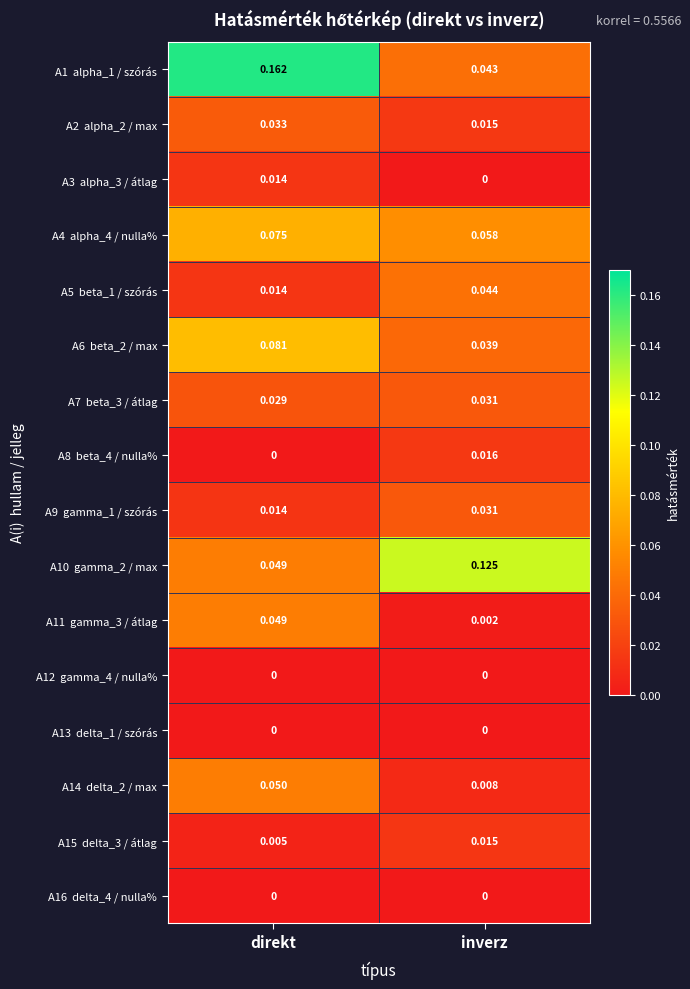

At which category is the sum across all series the highest?

direkt